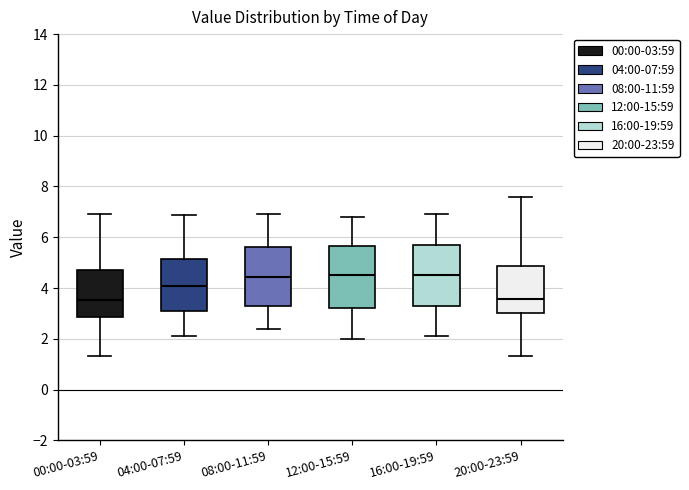

Reading left to right, transcribe this box plot: for each box, give where its median line is, the range the box spans, and where its two whiskers end, as read against the y-axis. The values are not printed on the chart, so give them approximately, as read against the axis.

00:00-03:59: median 3.6, box 2.8 to 4.8, whiskers 1.4 to 7.0
04:00-07:59: median 4.0, box 3.2 to 5.2, whiskers 2.2 to 6.8
08:00-11:59: median 4.4, box 3.2 to 5.6, whiskers 2.4 to 7.0
12:00-15:59: median 4.6, box 3.2 to 5.6, whiskers 2.0 to 6.8
16:00-19:59: median 4.6, box 3.4 to 5.8, whiskers 2.2 to 7.0
20:00-23:59: median 3.6, box 3.0 to 4.8, whiskers 1.4 to 7.6